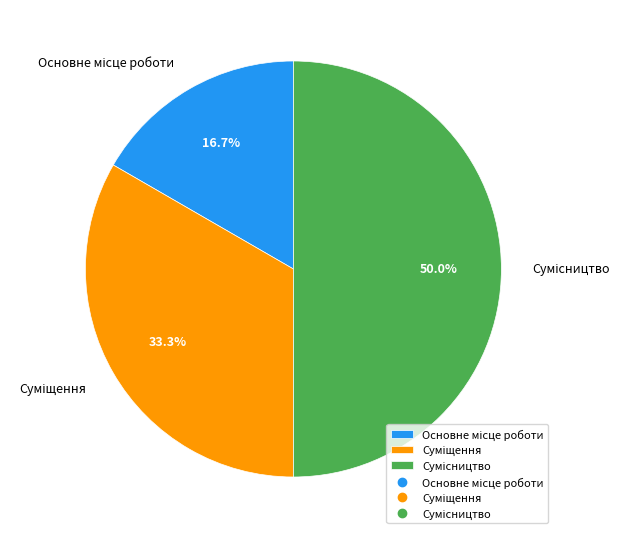

Count the number of slices in the pie.

3